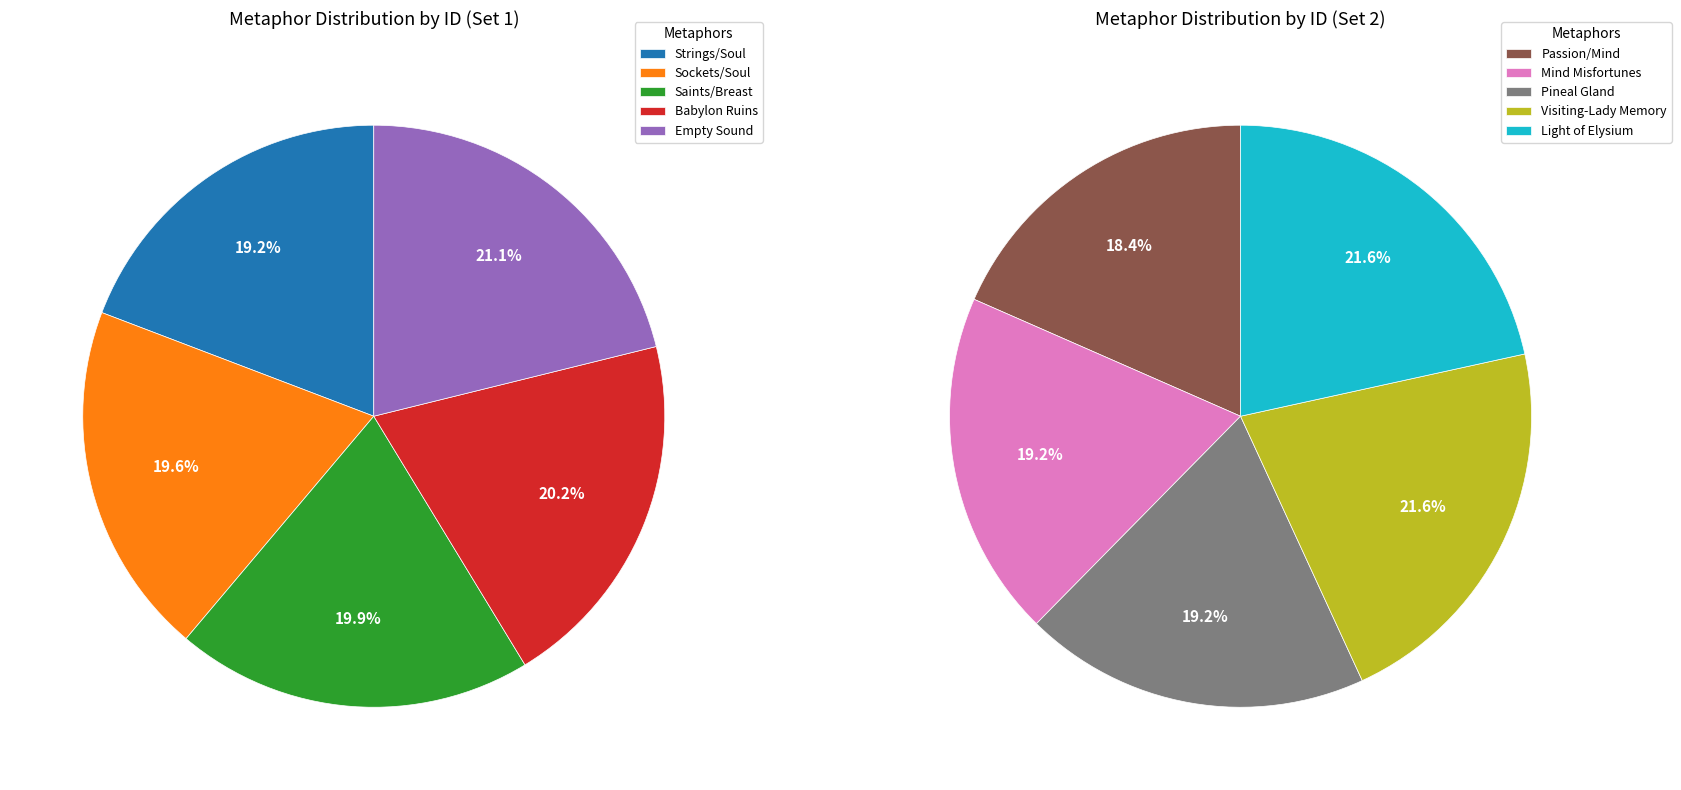

Rank the categories by value from highest to lowest.

Light of Elysium, Visiting-Lady Memory, Pineal Gland, Mind Misfortunes, Passion/Mind, Empty Sound, Babylon Ruins, Saints/Breast, Sockets/Soul, Strings/Soul